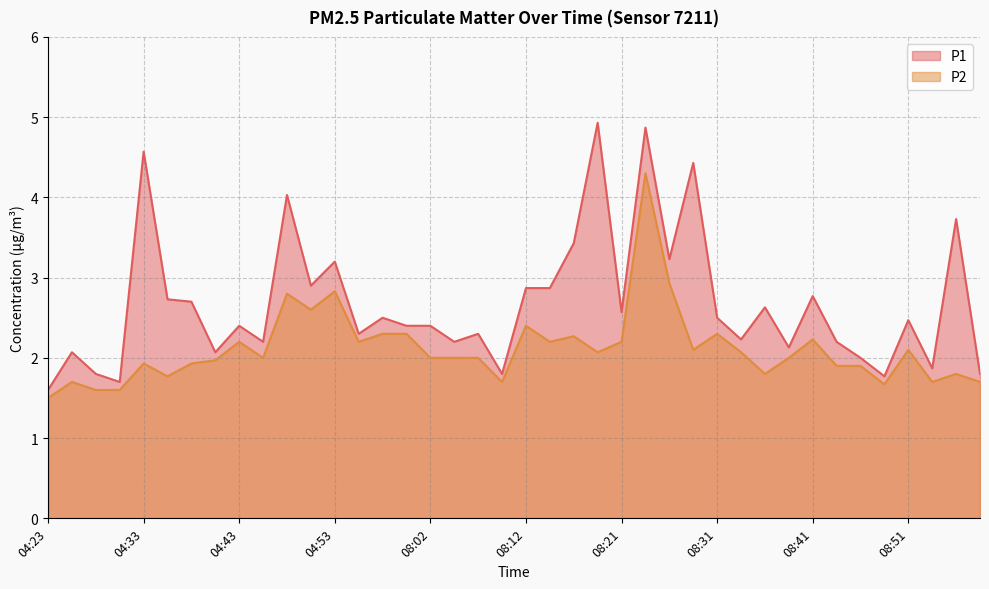

How many lines are shown in the chart?

2